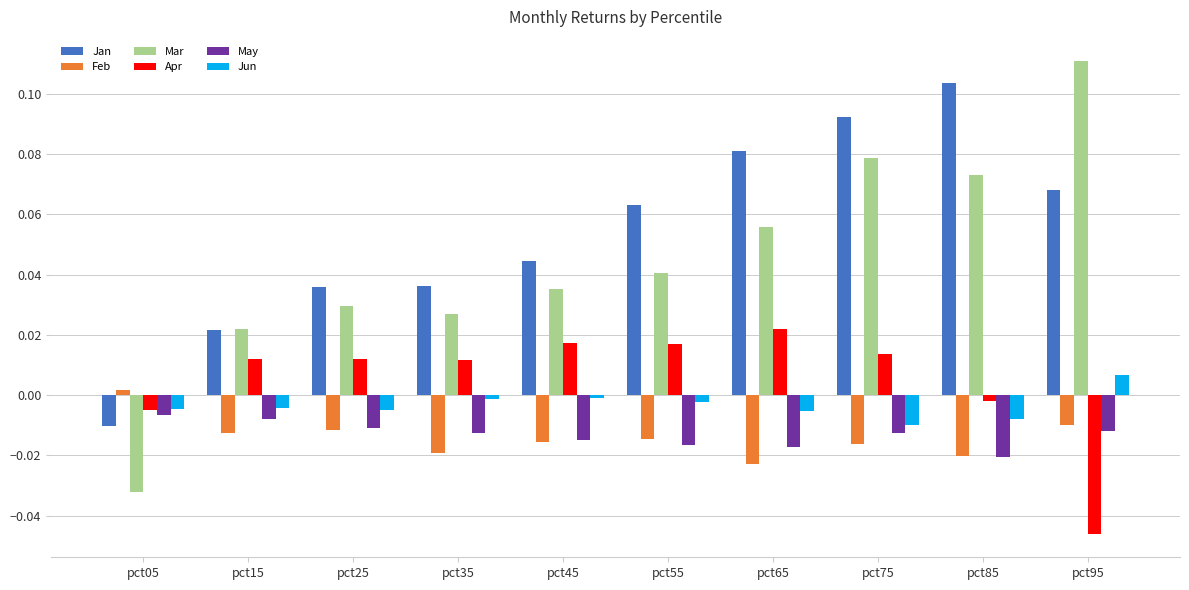

Which series changed the most between pct15 and pct55?

Jan